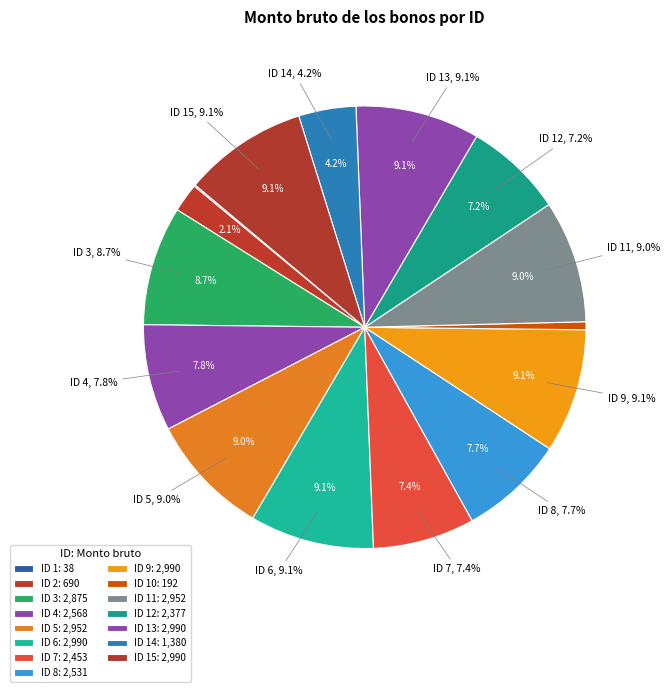

How much of the chart is everything except 16?

100.0%